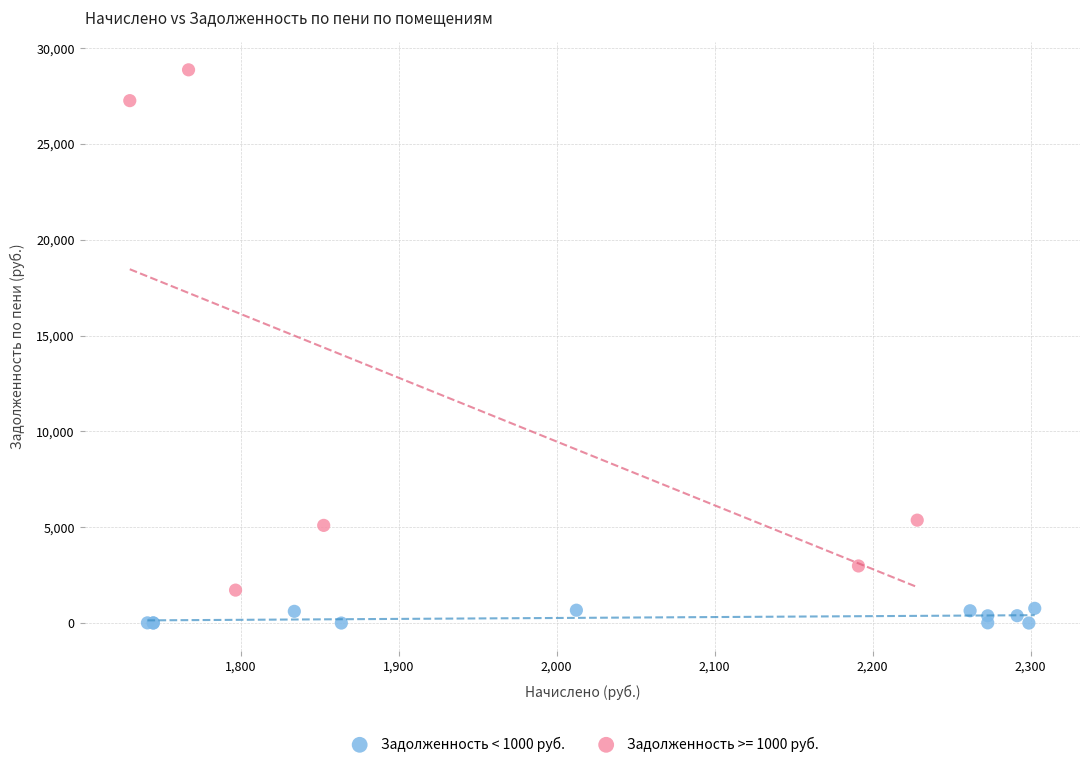

Which series reaches the maximum Y coordinate?

Задолженность >= 1000 руб.